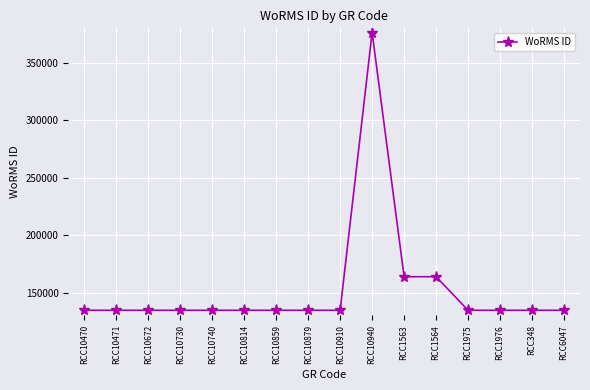

What is the sum of all values?

2452690